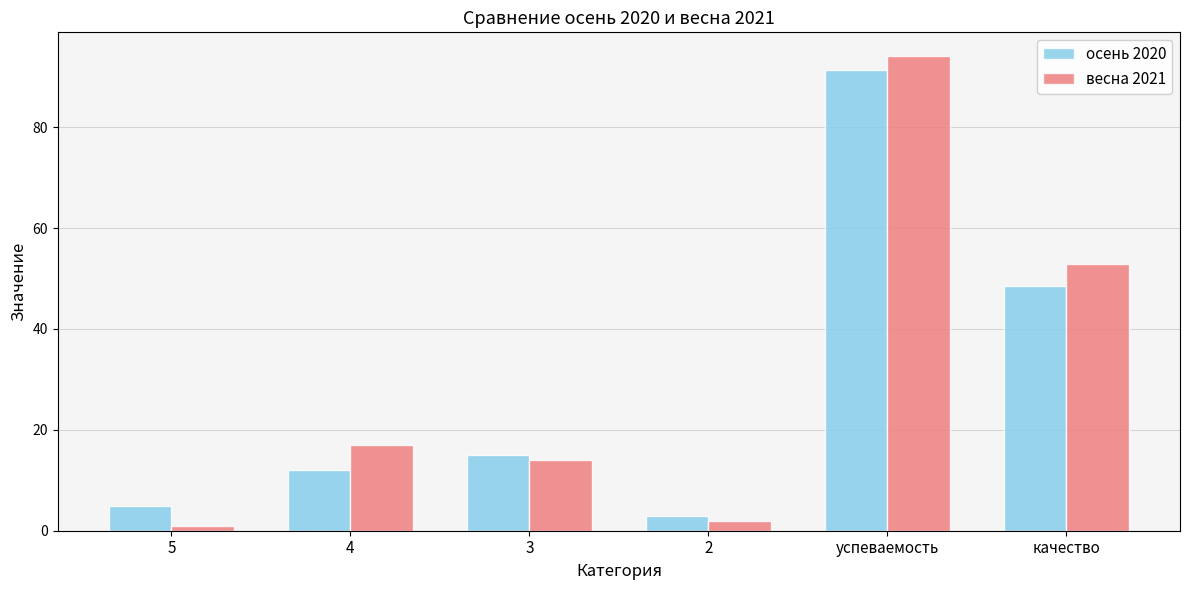

Reading right to left, transcribe all the data shown in this chart.

осень 2020: 48.6	91.4	3.0	15.0	12.0	5.0
весна 2021: 52.9	94.1	2.0	14.0	17.0	1.0